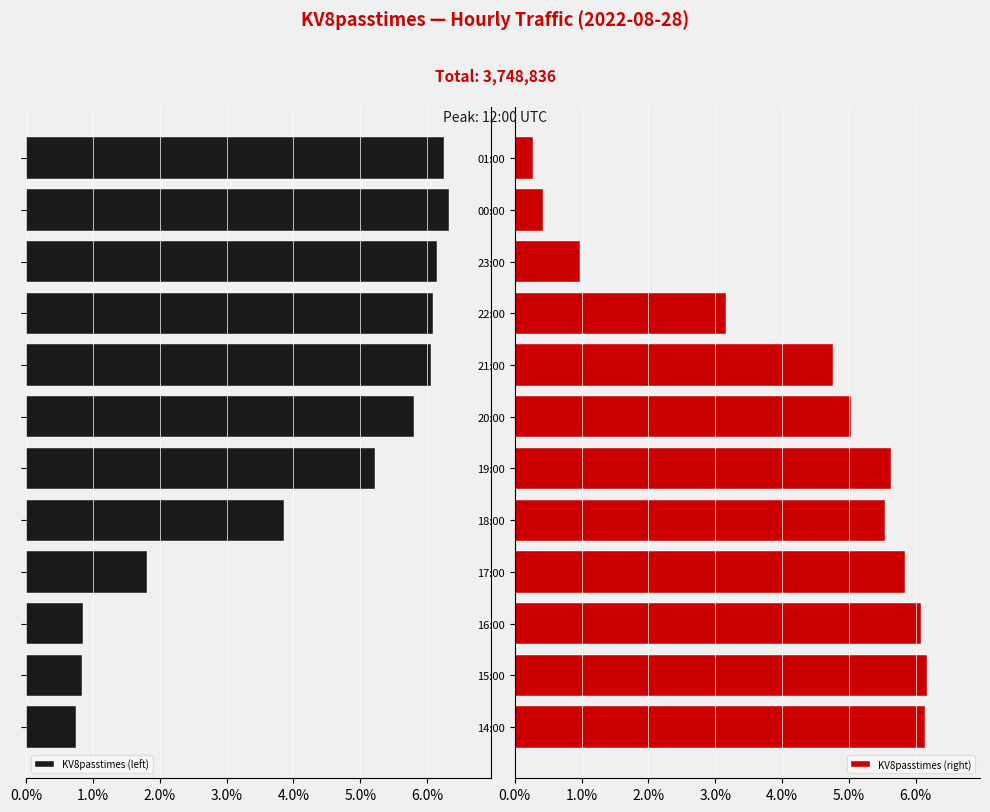

What is the difference between the maximum and minimum values in the KV8passtimes (left) series?

5.6